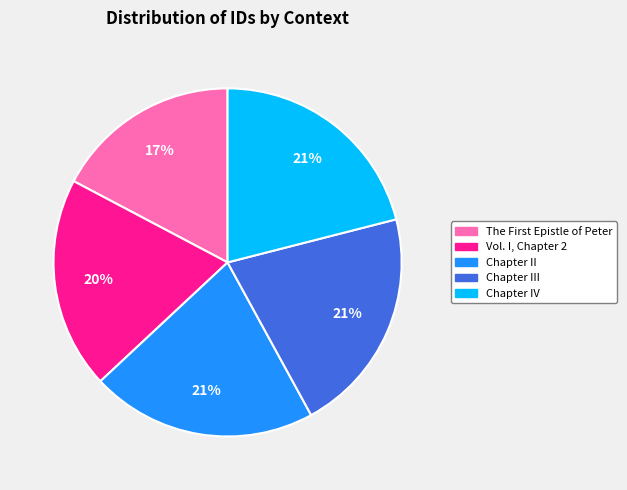

What is the ratio of the value at Chapter II to the value at Vol. I, Chapter 2?

1.1